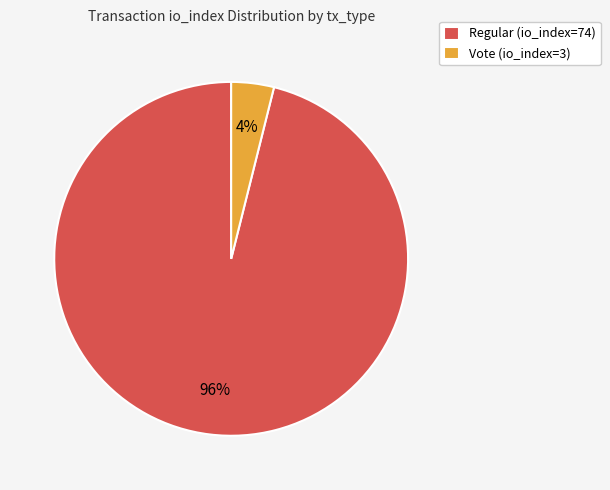

Count the number of slices in the pie.

2